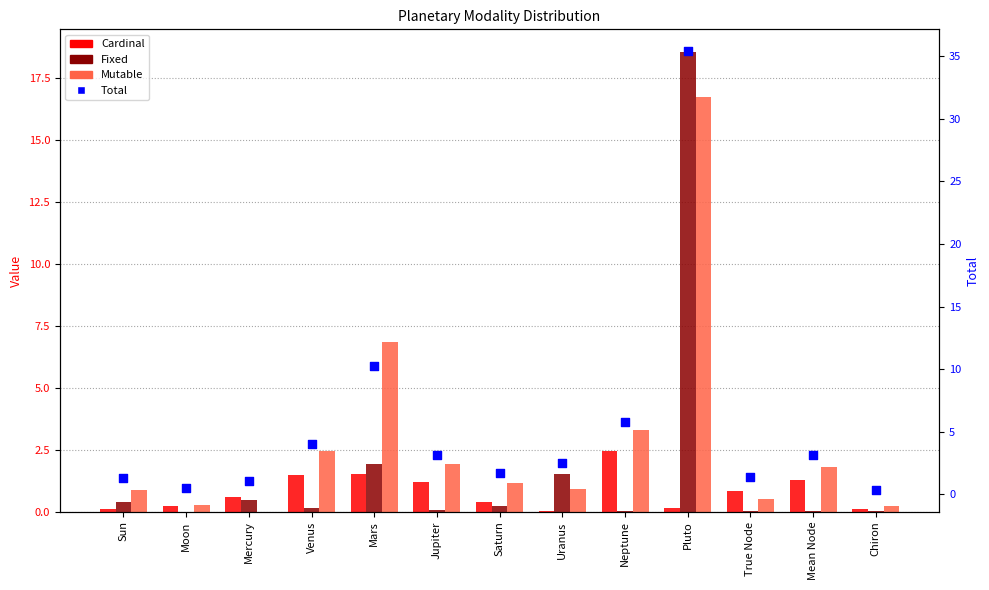

At which category is the sum across all series the highest?

Pluto